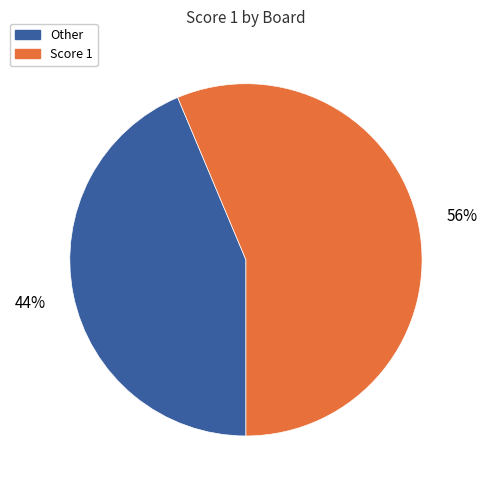

To the nearest percent, what is the average slice percentage?

50%